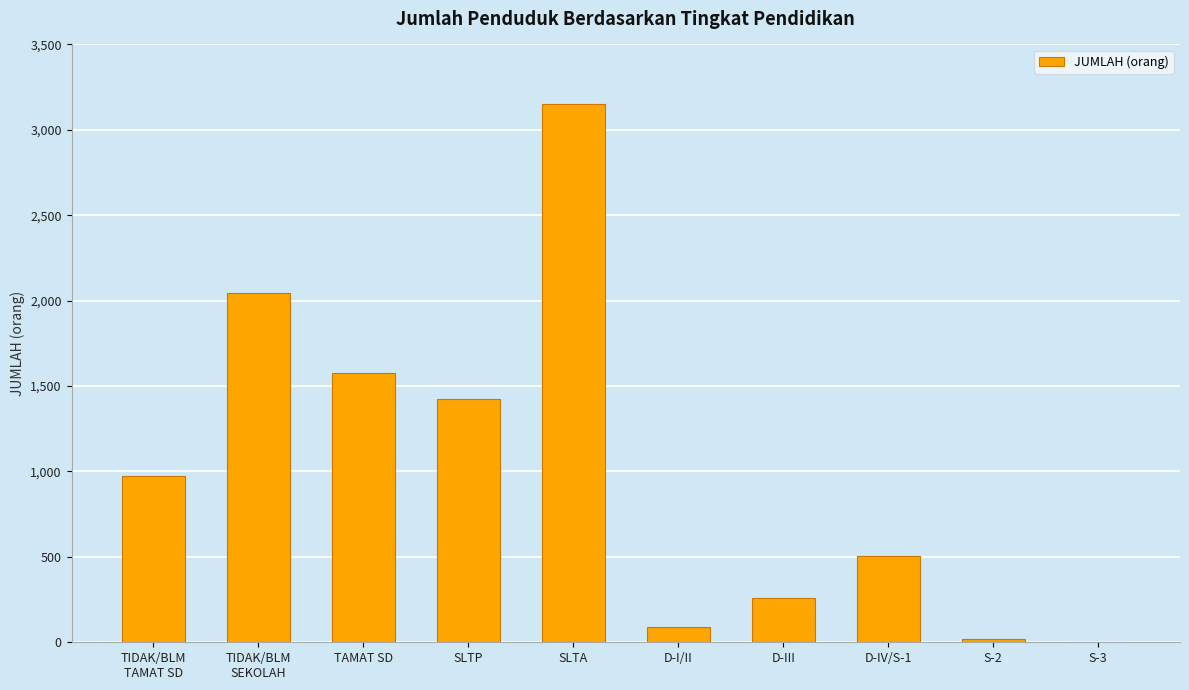

Reading left to right, what are all the values shown in this chart?

TIDAK/BLM
TAMAT SD=976	TIDAK/BLM
SEKOLAH=2047	TAMAT SD=1575	SLTP=1423	SLTA=3150	D-I/II=88	D-III=257	D-IV/S-1=504	S-2=22	S-3=3